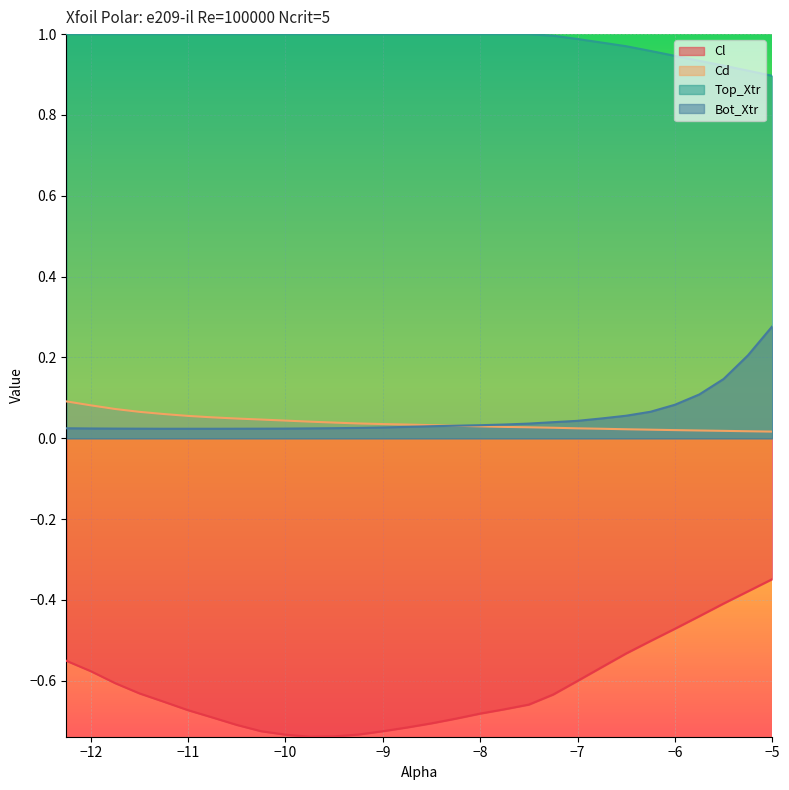

Which has a higher value, -10.5 or -8.0?

-8.0